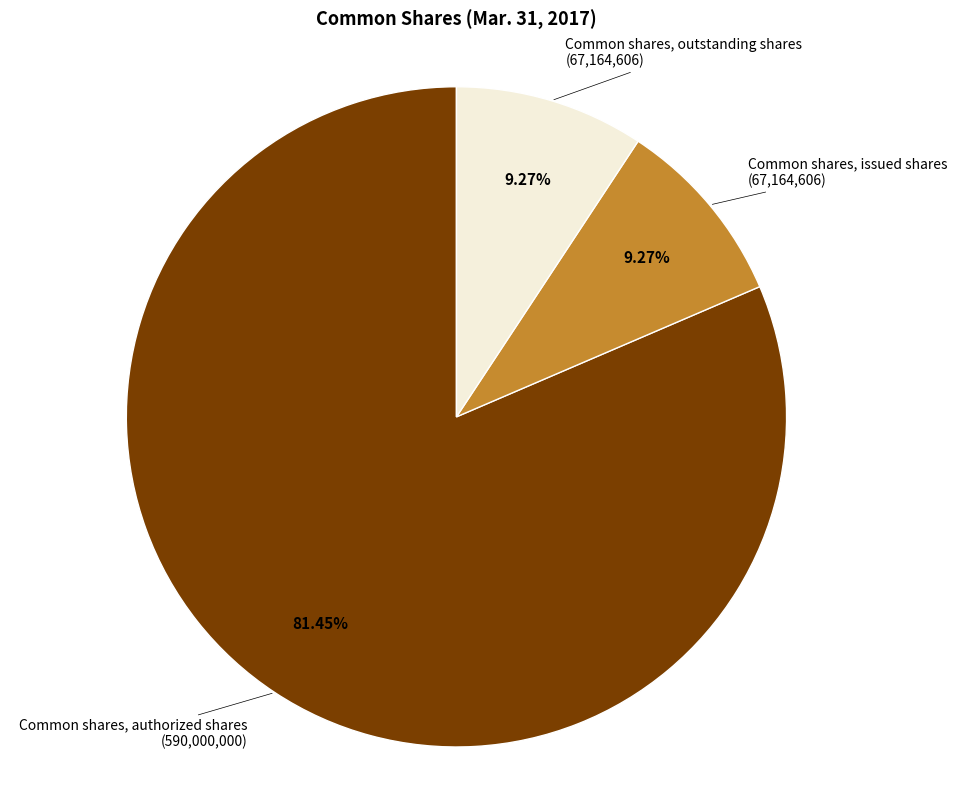

How many slices are in this pie chart?

3